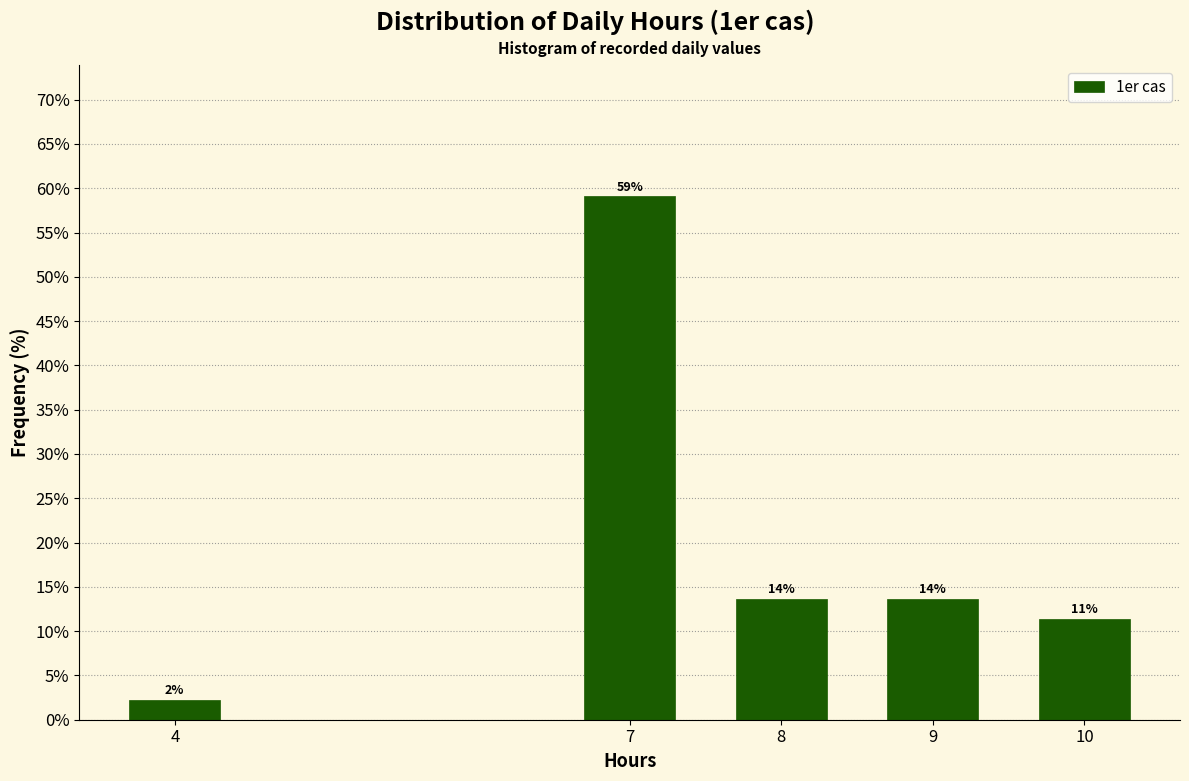

Are the bars horizontal?

No